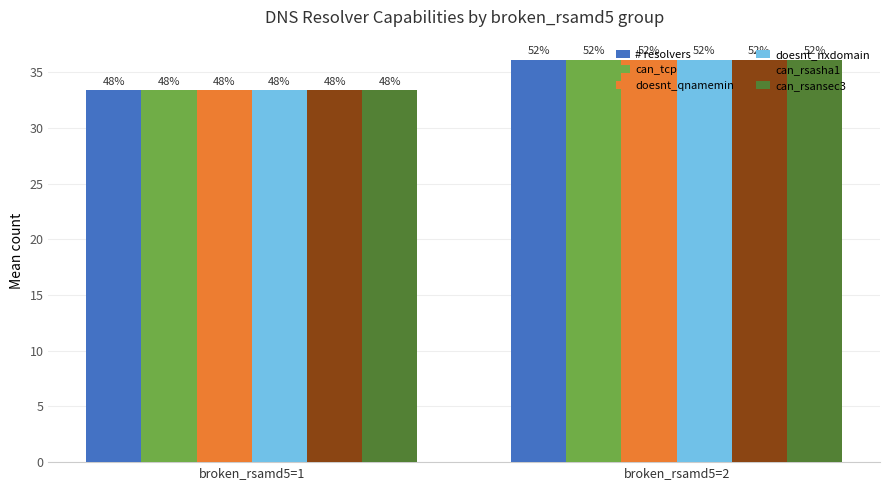

Which category has the highest value in the can_rsasha1 series?

broken_rsamd5=2